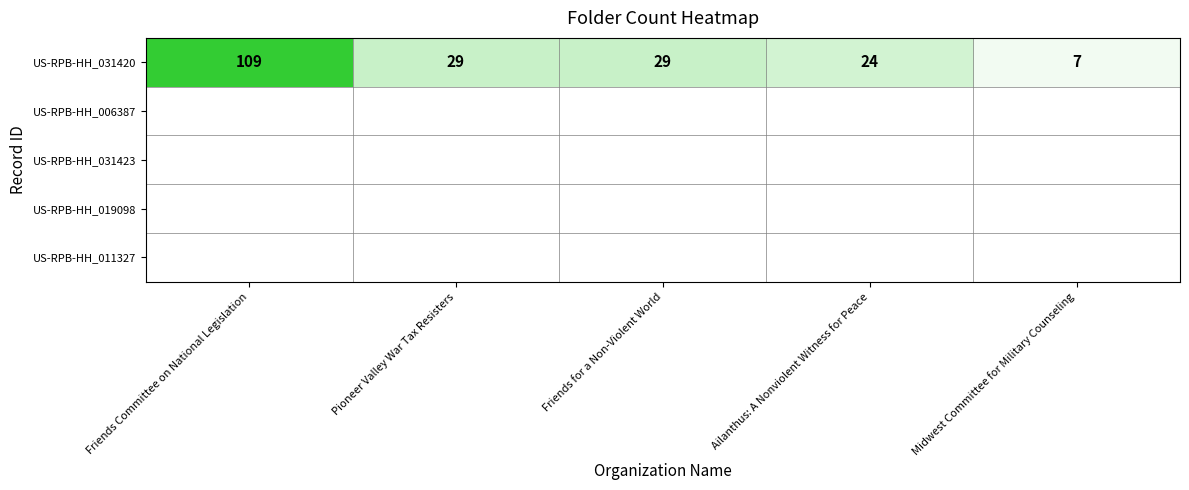

The value at Friends Committee on National Legislation is 109. True or false?

True